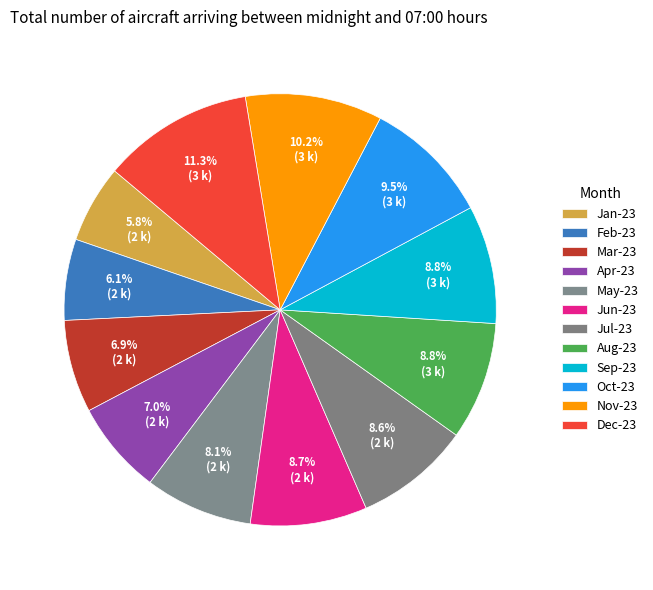

Is it true that Feb-23 is 6% of the pie?

True